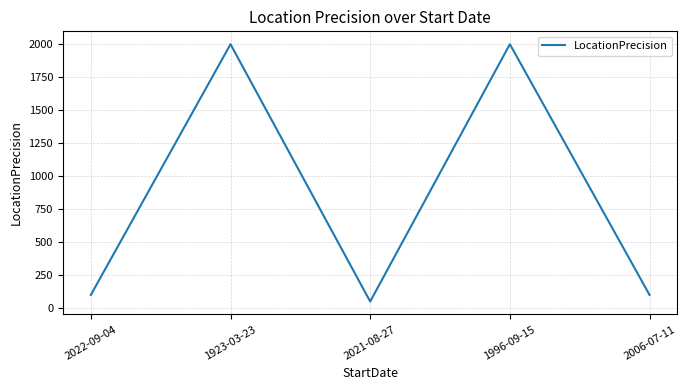

The chart shows a value of 2000 at 1923-03-23. True or false?

True